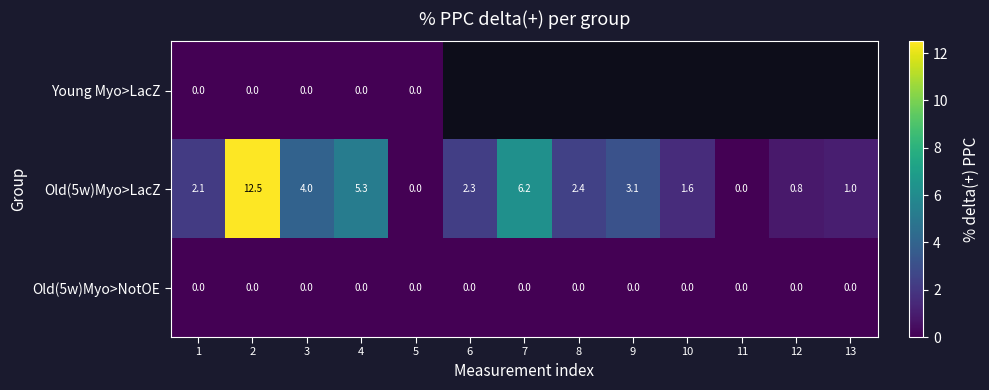

What is the average value of the Old(5w)Myo>LacZ series?

3.2